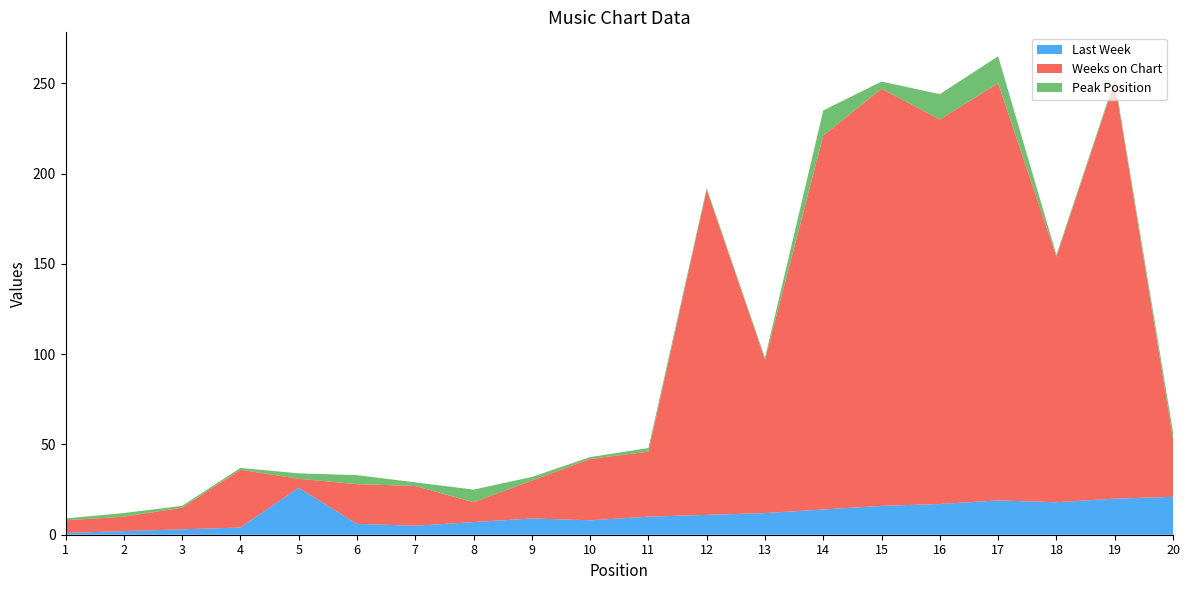

Reading left to right, list all the values displayed in this chart.

Last Week: 1=1	2=2	3=3	4=4	5=26	6=6	7=5	8=7	9=9	10=8	11=10	12=11	13=12	14=14	15=16	16=17	17=19	18=18	19=20	20=21
Weeks on Chart: 1=7	2=8	3=12	4=32	5=5	6=22	7=22	8=11	9=21	10=34	11=36	12=180	13=85	14=207	15=231	16=213	17=231	18=136	19=231	20=32
Peak Position: 1=1	2=2	3=1	4=1	5=3	6=5	7=2	8=7	9=2	10=1	11=2	12=1	13=1	14=14	15=4	16=14	17=15	18=1	19=1	20=4